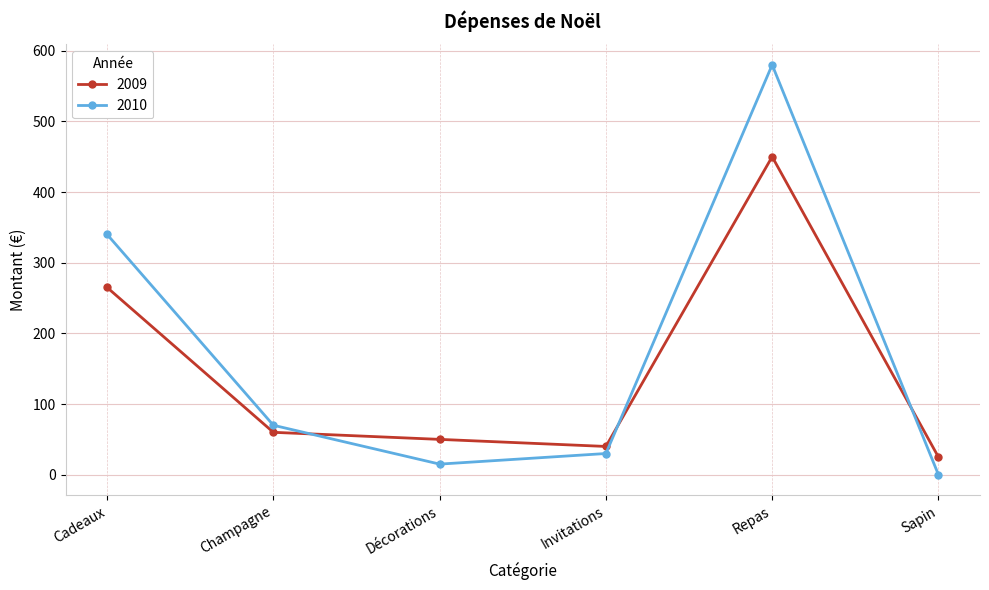

Which series has the widest spread of values?

2010